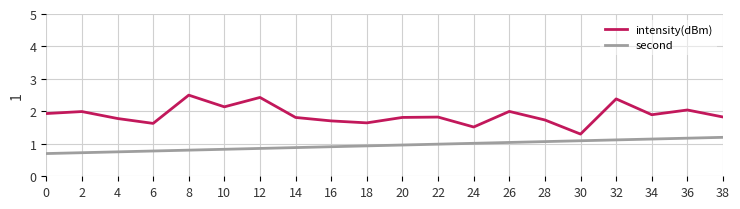

What is the lowest value of the second series?

0.7